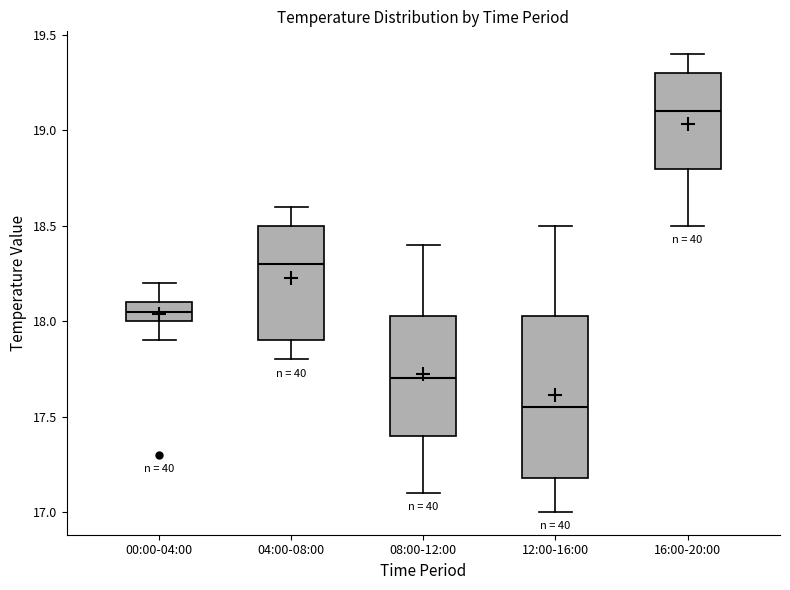

Where does the upper whisker of the box for 16:00-20:00 end on the y-axis? The values are not printed on the chart, so give them approximately, as read against the axis.

19.40